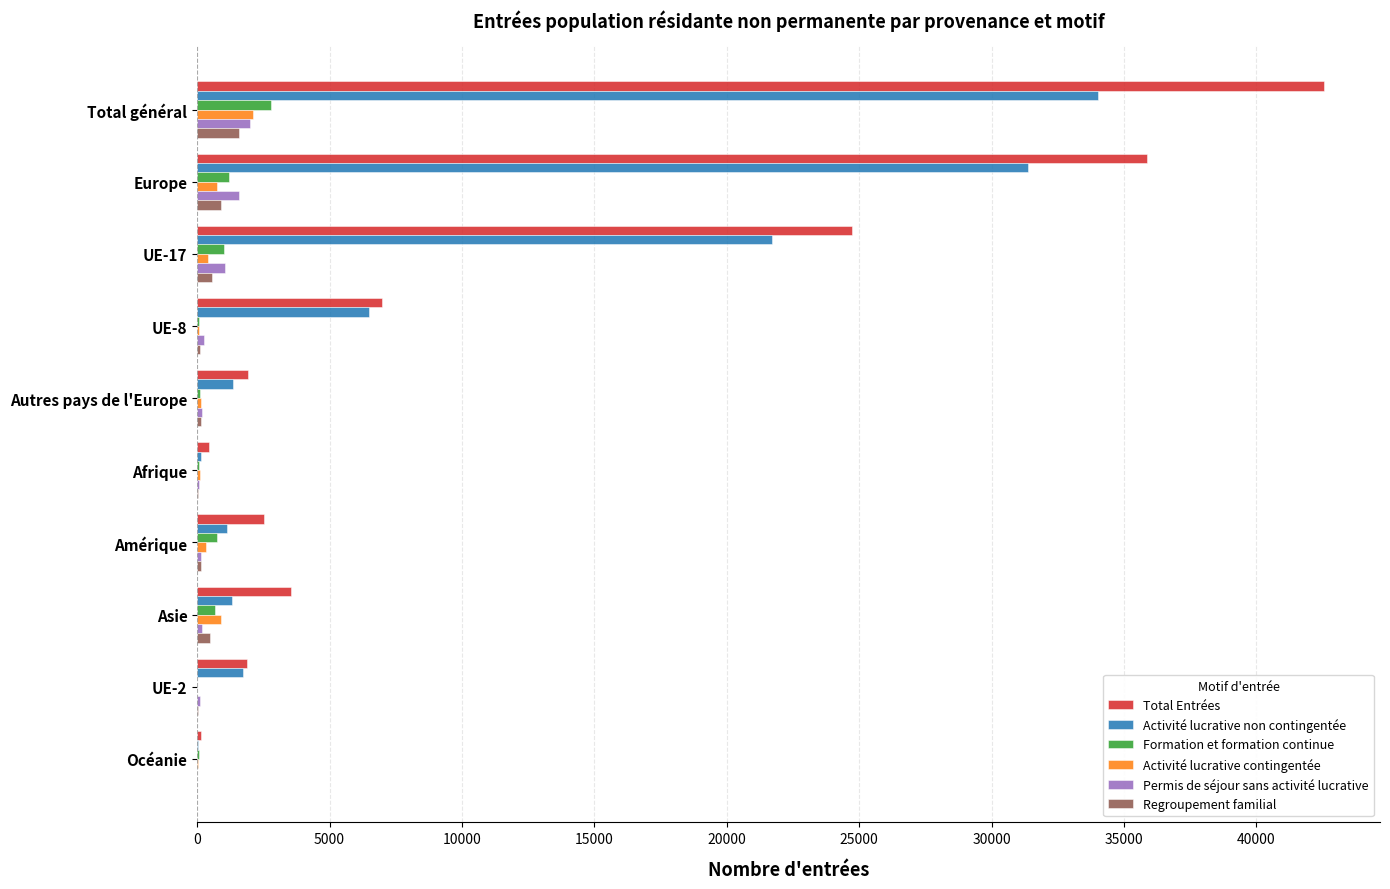

True or false: Activité lucrative non contingentée has a value of 46536 at Europe.

False